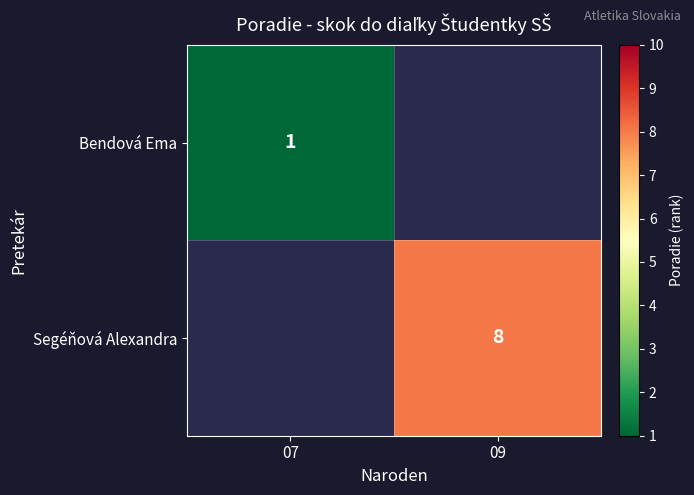

Is it true that Bendová Ema equals 1 at 07?

True